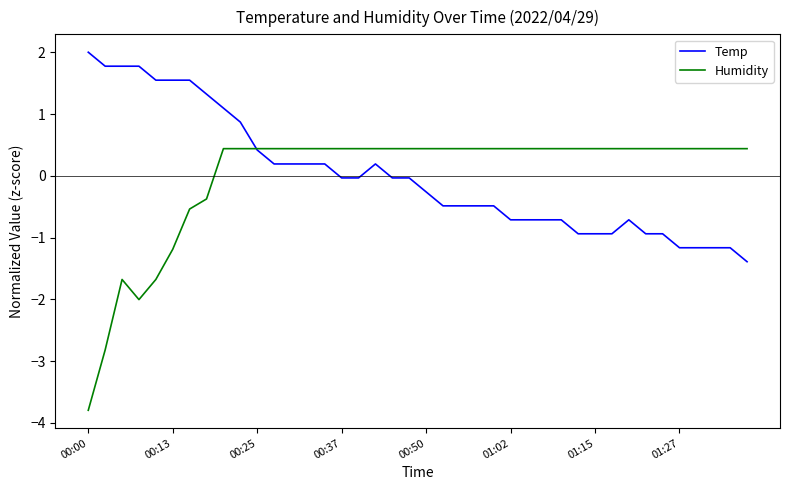

What is the maximum value shown in the chart?

2.0